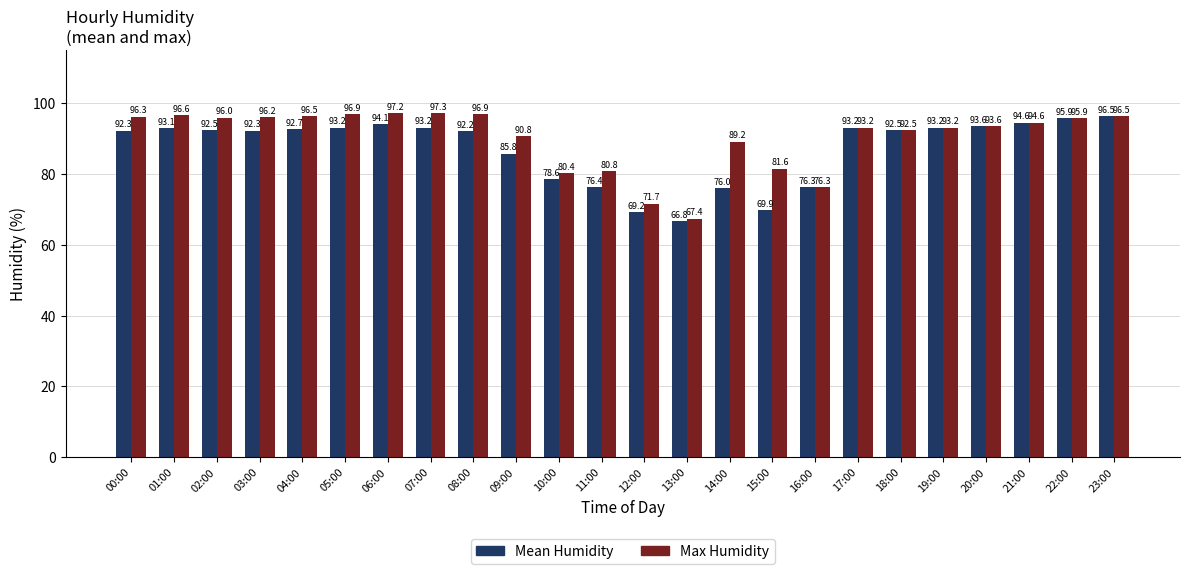

At which label is Max Humidity closest to 82?

15:00